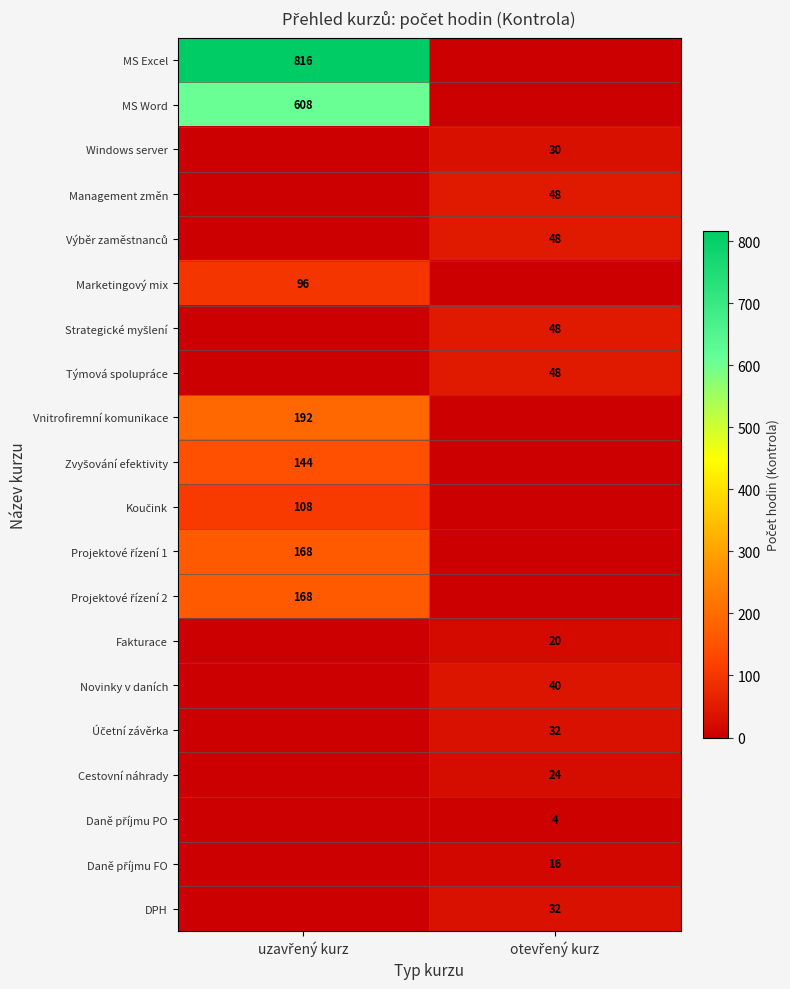

True or false: Vnitrofiremní komunikace has a value of 0 at otevřený kurz.

True